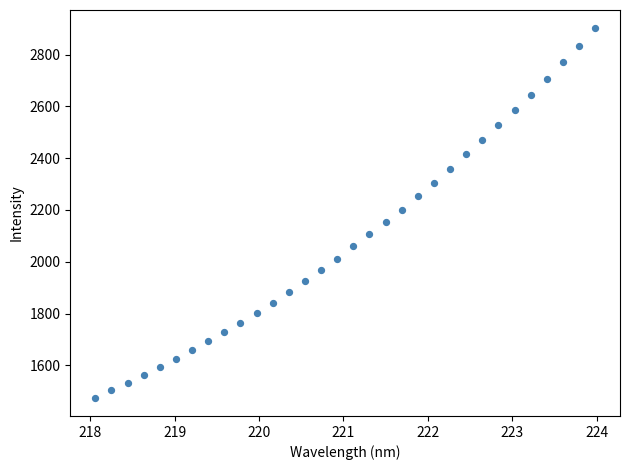

What is the range of X values (max minus min)?

5.9